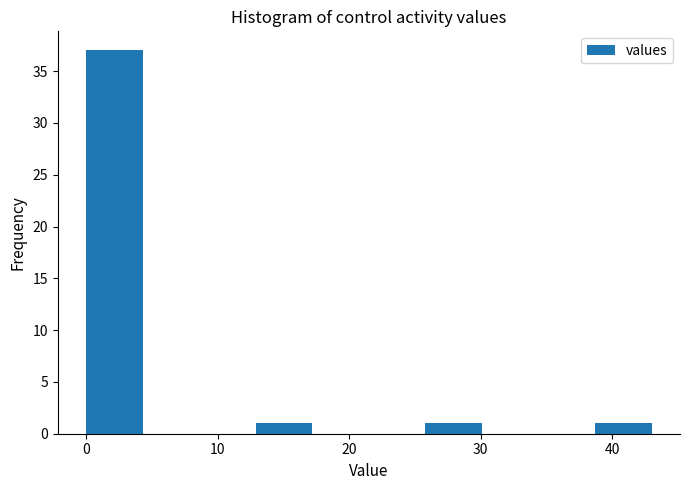

Reading left to right, transcribe this chart: for each bar, give the range it covers on the x-axis and its height. Neither the bar edges nor the heights are printed on the chart, so give them approximately, as read against the axes.

0.0 to 4.3: 37
4.3 to 8.6: 0
8.6 to 12.9: 0
12.9 to 17.2: 1
17.2 to 21.5: 0
21.5 to 25.8: 0
25.8 to 30.1: 1
30.1 to 34.4: 0
34.4 to 38.7: 0
38.7 to 43.0: 1